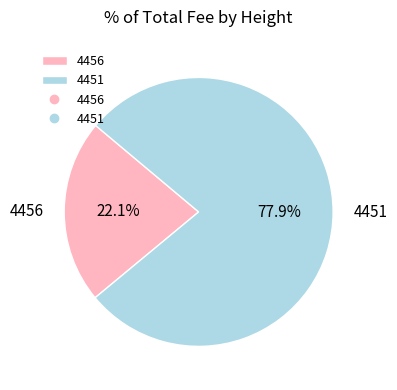

Combined, do 4451 and 4456 account for over 50%?

Yes